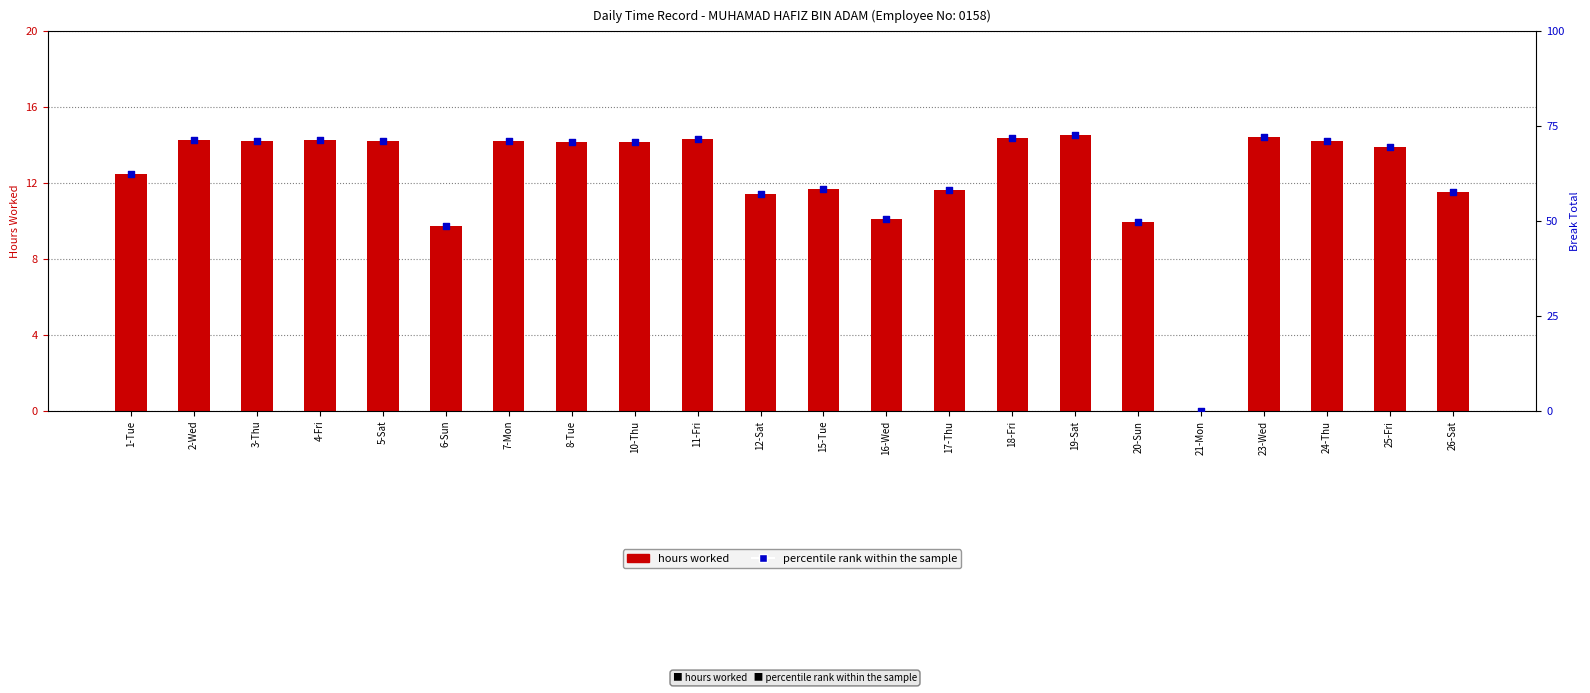

What are all the series names shown in the legend?

hours worked, percentile rank within the sample